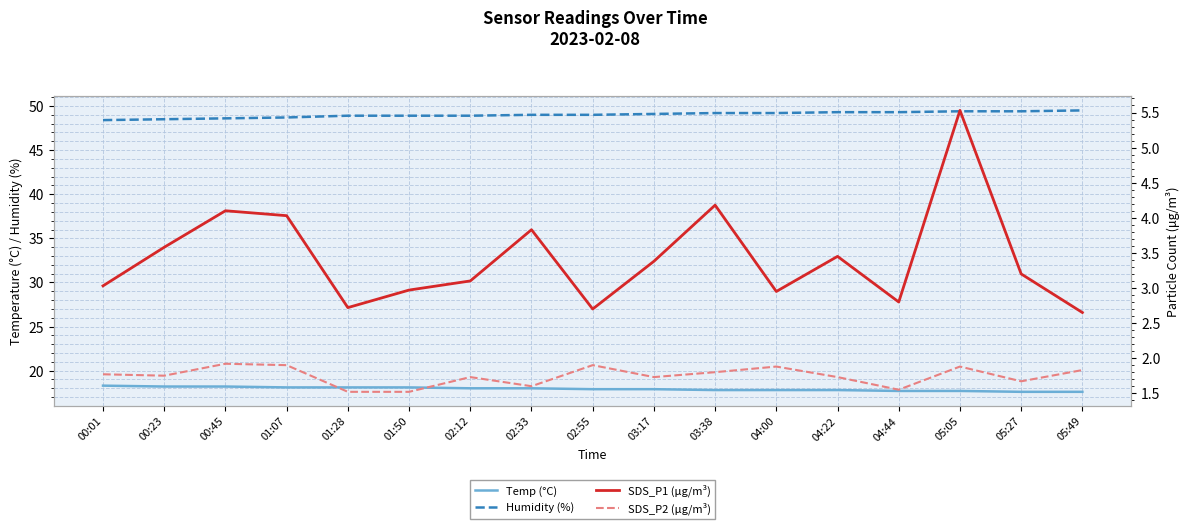

What are all the series names shown in the legend?

Temp (°C), Humidity (%), SDS_P1 (μg/m³), SDS_P2 (μg/m³)